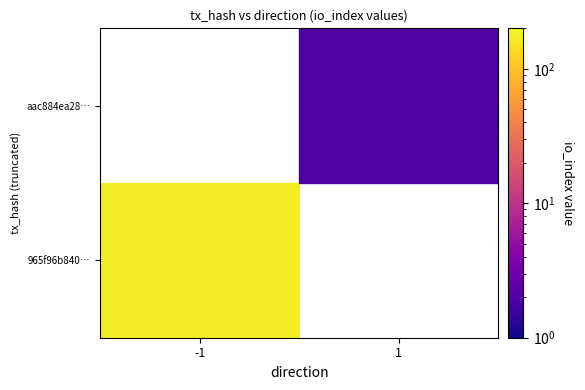

The value of aac884ea288a8a4aab6376d6198de0499fe611f at direction is 1. True or false?

False